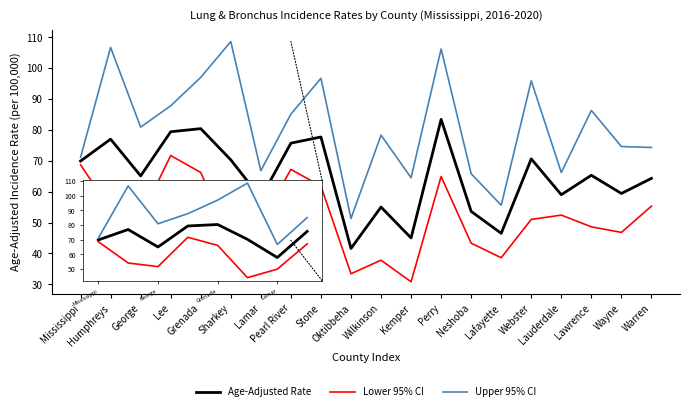

What is the minimum value shown in the chart?

30.8